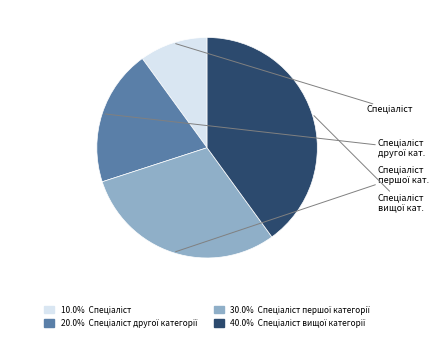

Is there any slice that represents more than half of the pie?

No